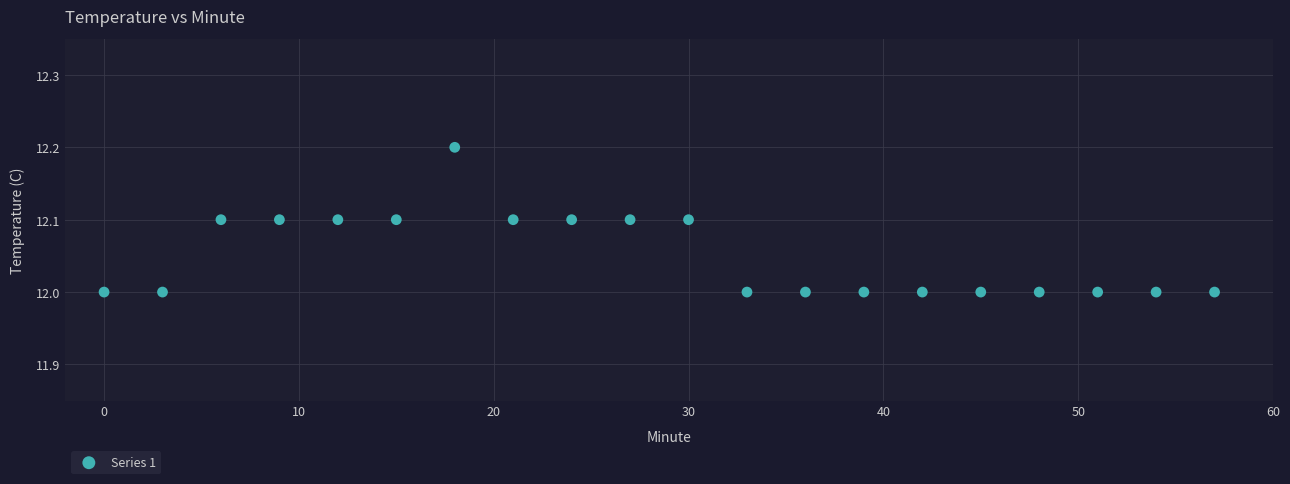

What is the range of X values (max minus min)?

57.0